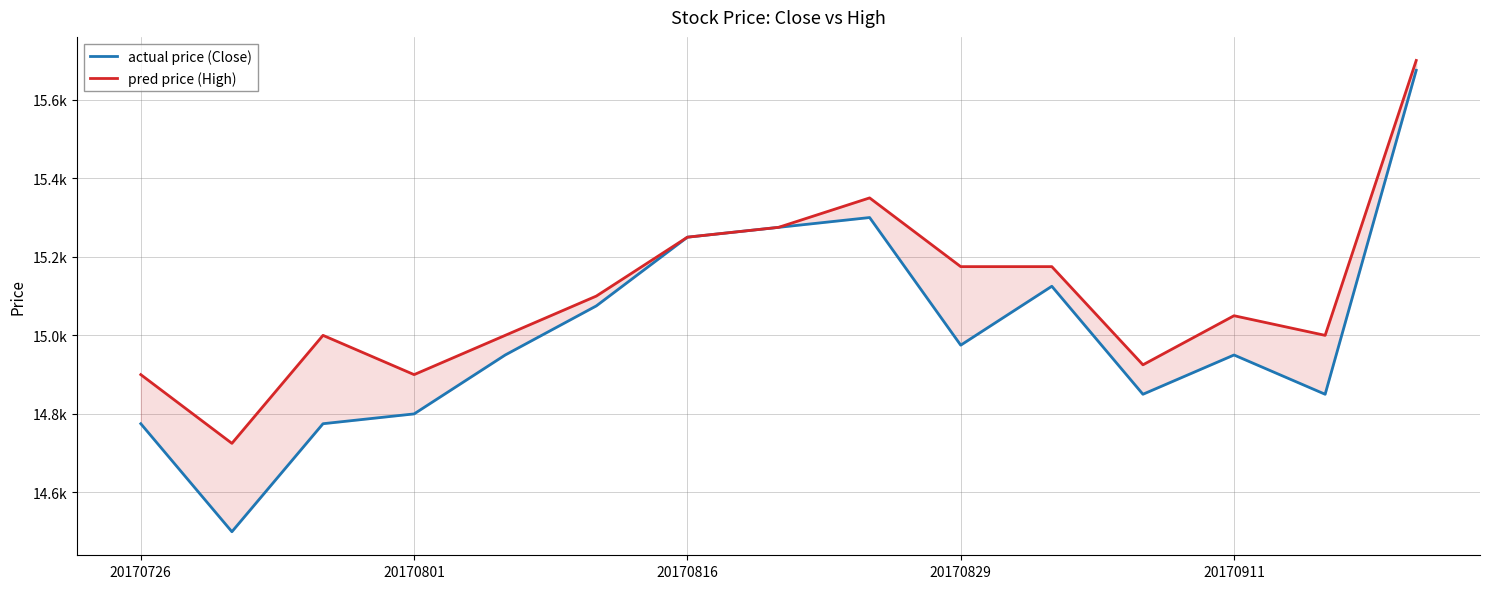

Rank the series by their maximum value, from lowest to highest.

actual price (Close), pred price (High)